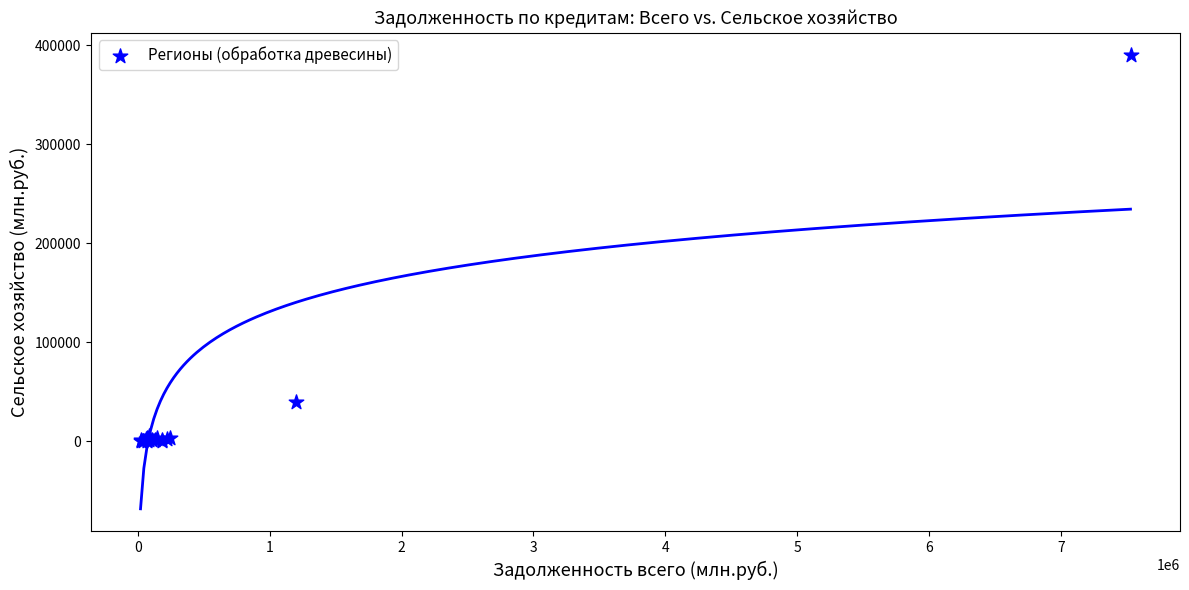

What Y value in the scatter plot is closest to 194874?

39662